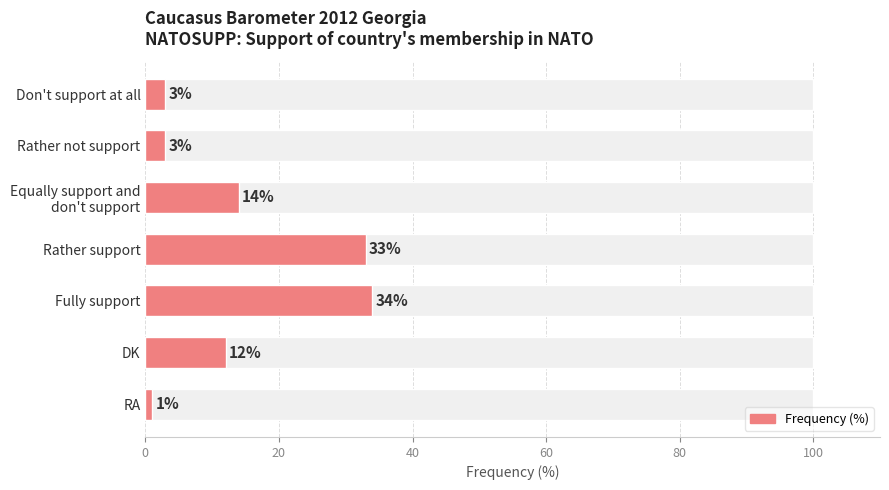

Are the bars horizontal?

Yes